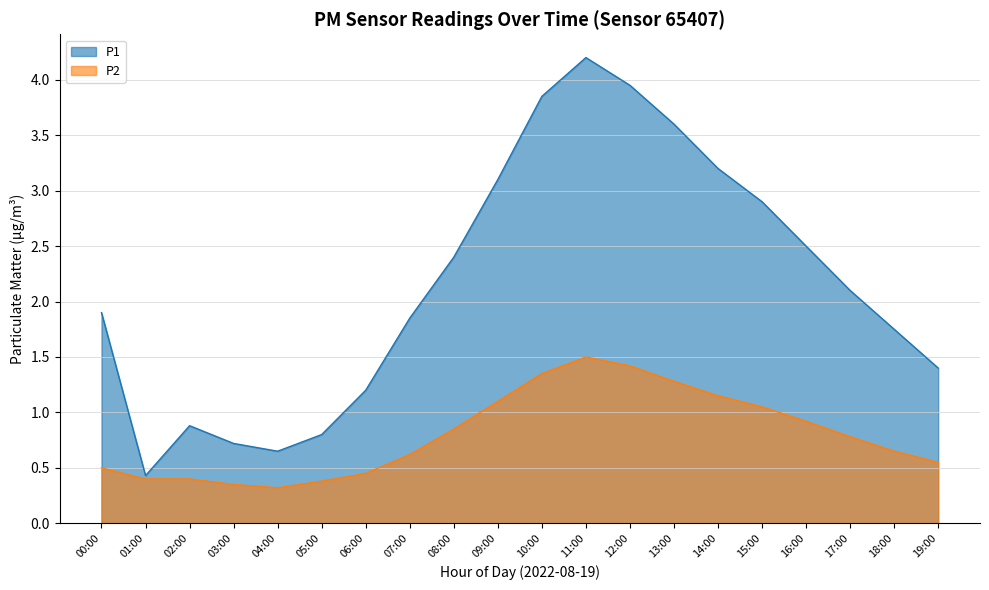

What is the greatest value displayed?

4.2